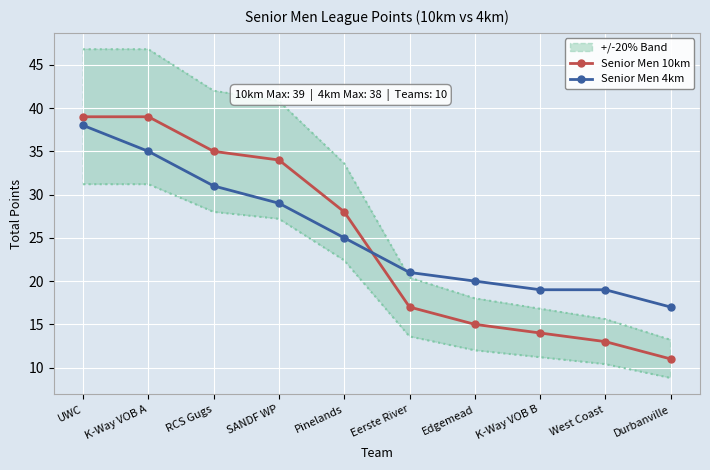

Which series has the largest range (max minus min)?

Senior Men 10km